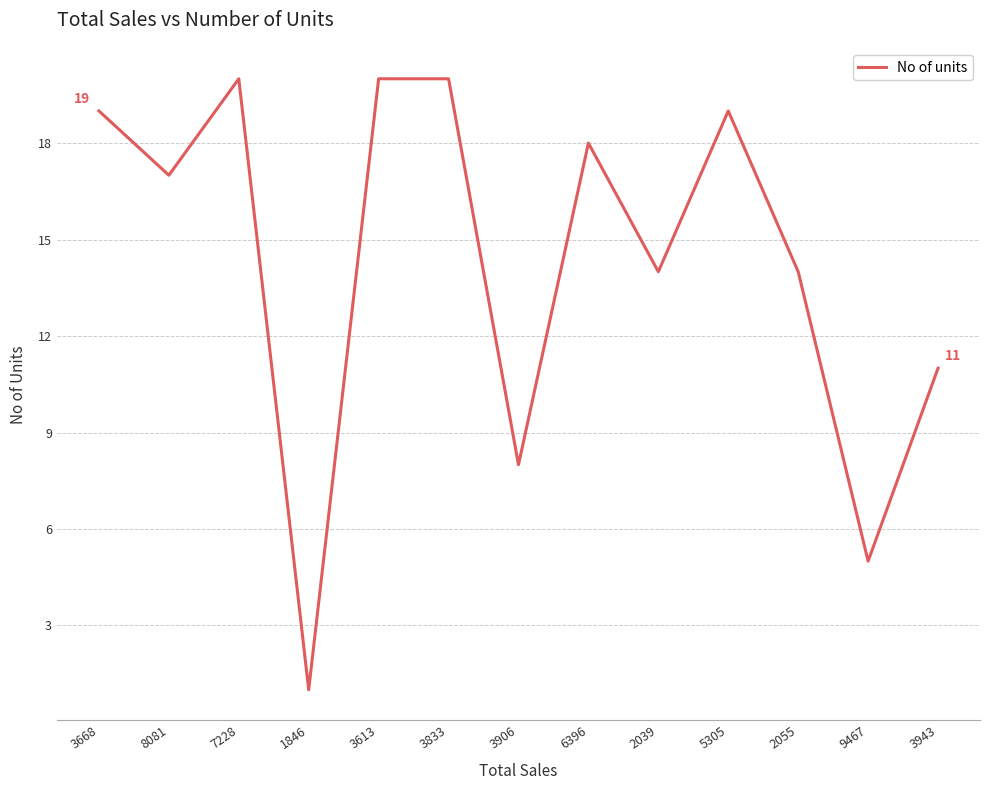

At which label is the value closest to 10?

3943